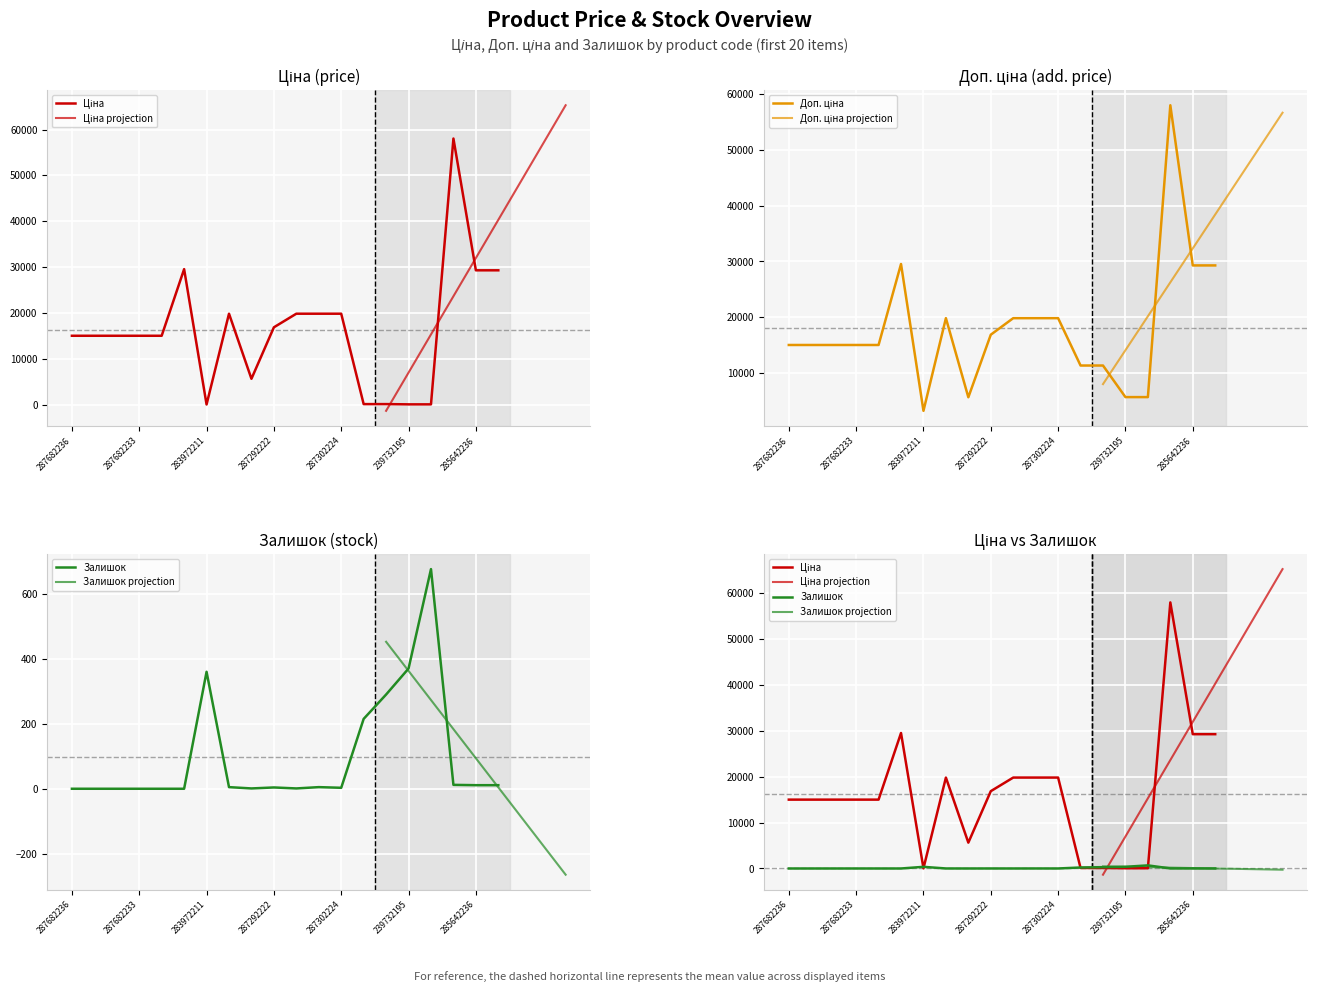

What is the difference between the highest and lowest values at 10832185?

5635.0